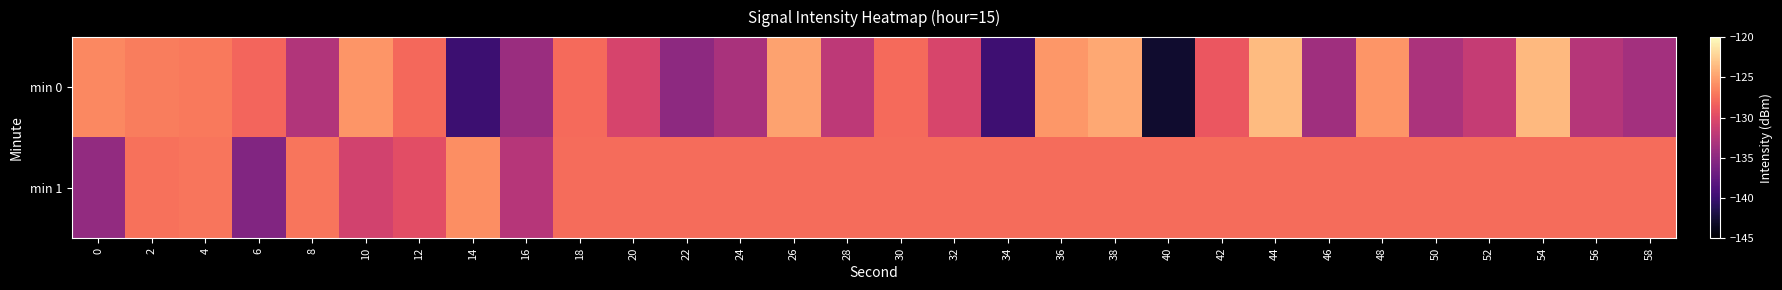

What is the maximum value shown in the chart?

-123.6